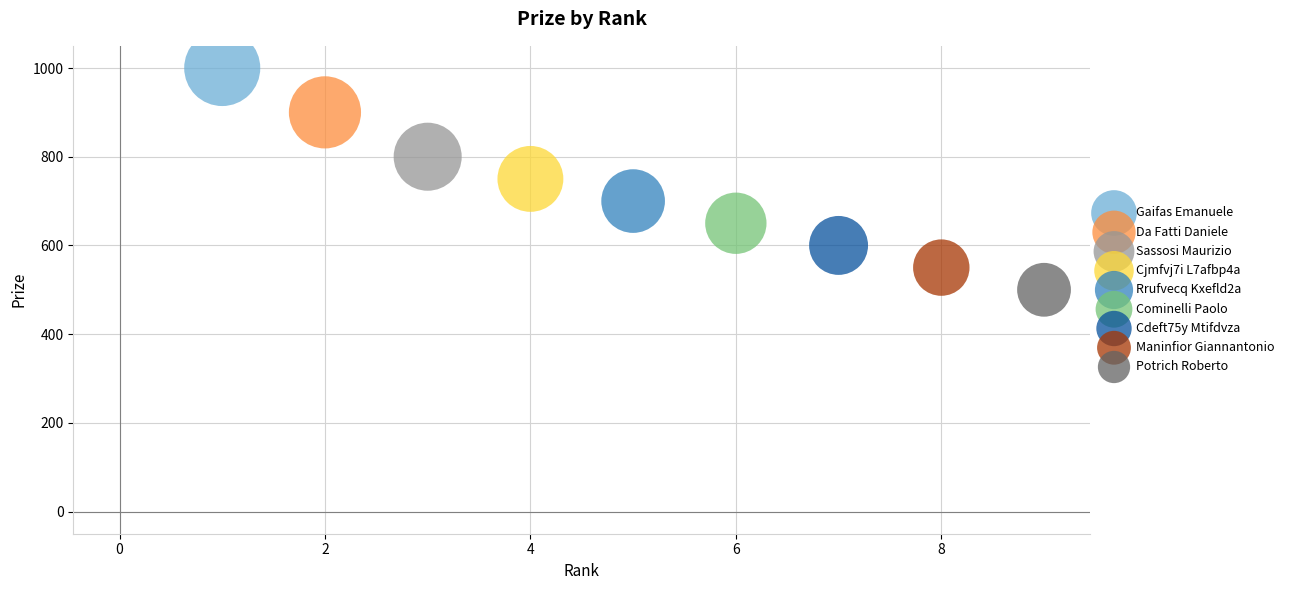

Which series reaches the maximum Y coordinate?

Gaifas Emanuele